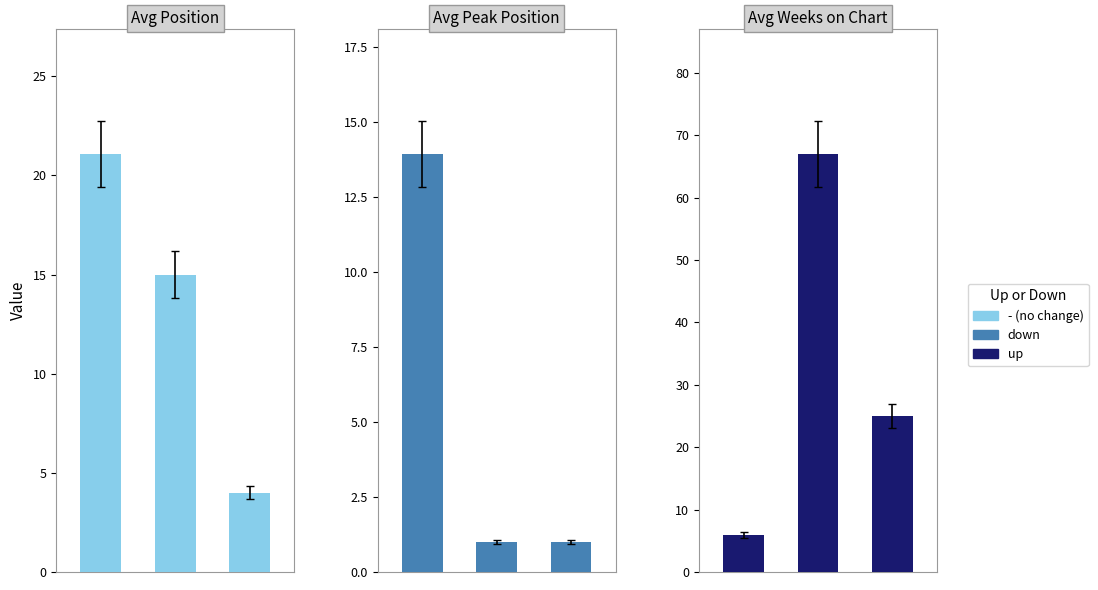

Which series has the largest range (max minus min)?

Avg Weeks on Chart